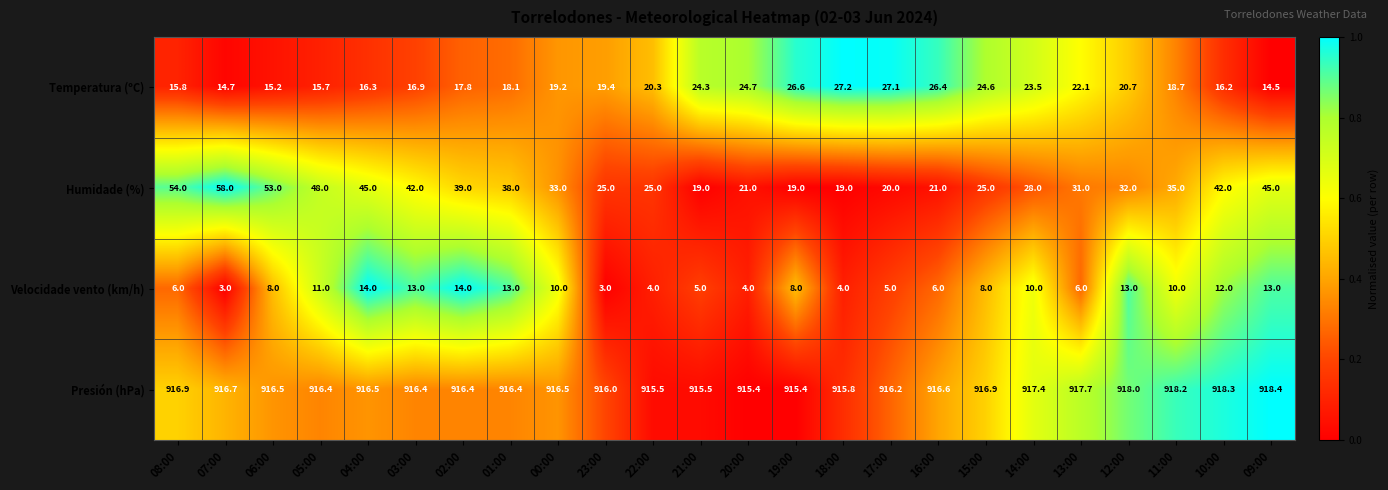

Which series has the largest range (max minus min)?

Humidade (%)